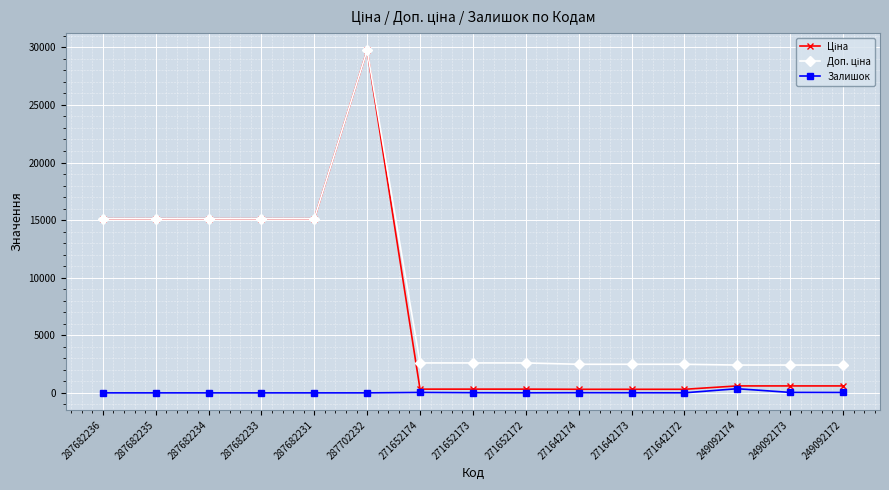

What position from the left is 249092173?

14